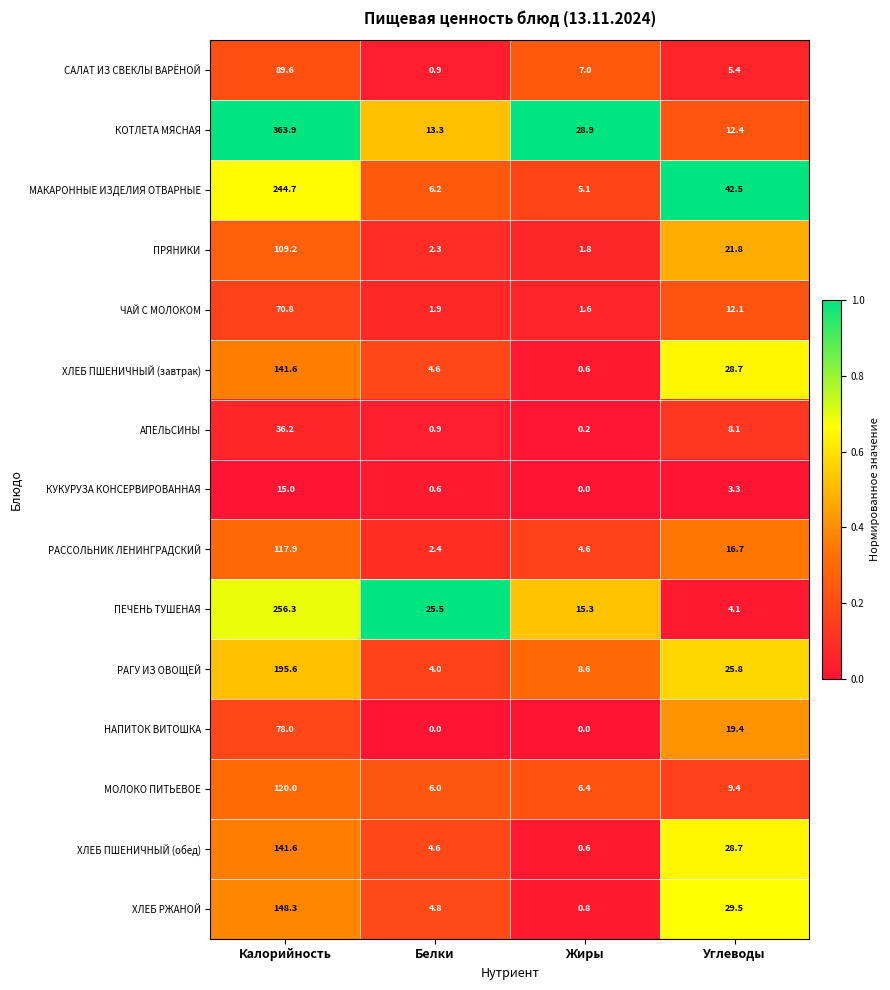

What is the sum of the КУКУРУЗА КОНСЕРВИРОВАННАЯ values at Белки and Калорийность?

15.6